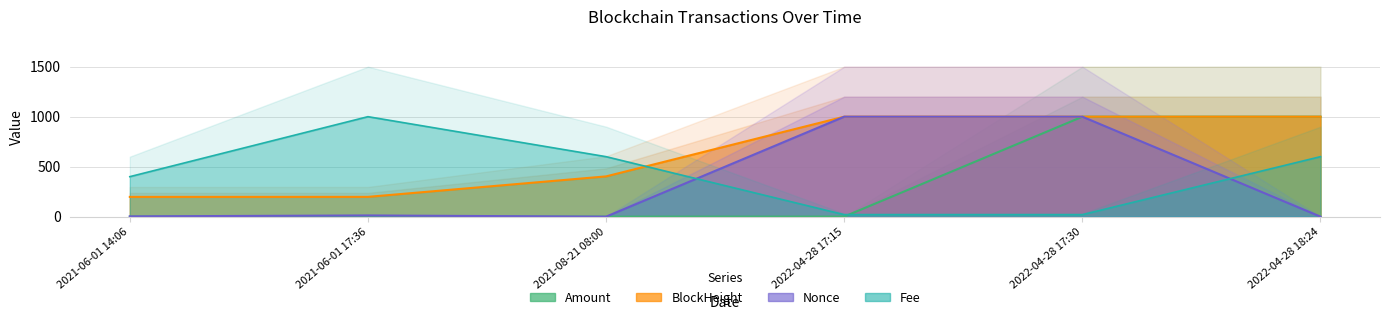

Read the BlockHeight value at 2021-06-01 17:36.

198.0